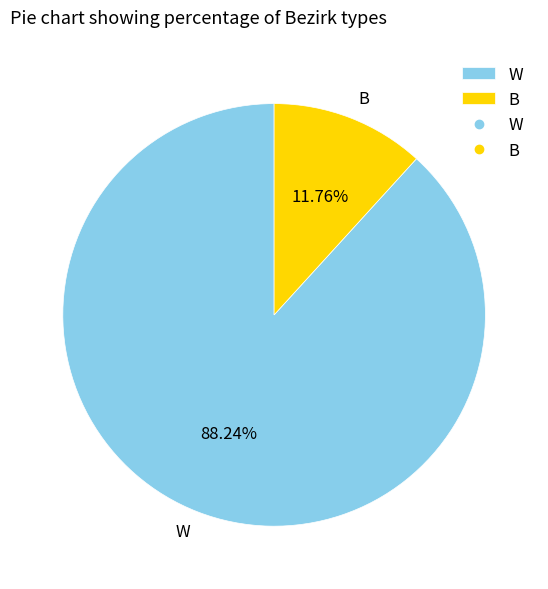

Approximately how many times larger is the value at B compared to W?

0.1